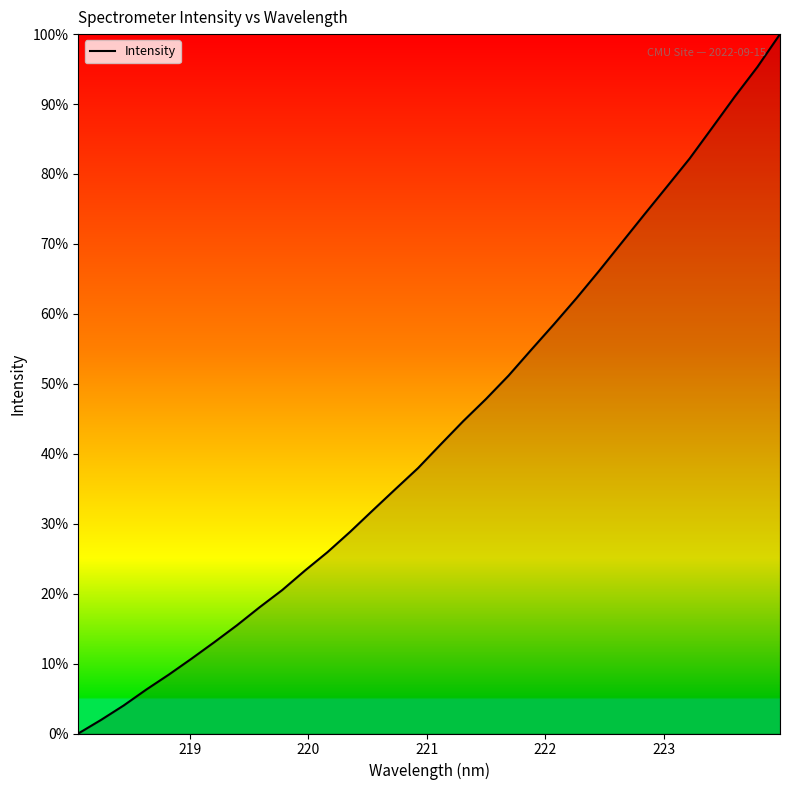

How many lines are shown in the chart?

1